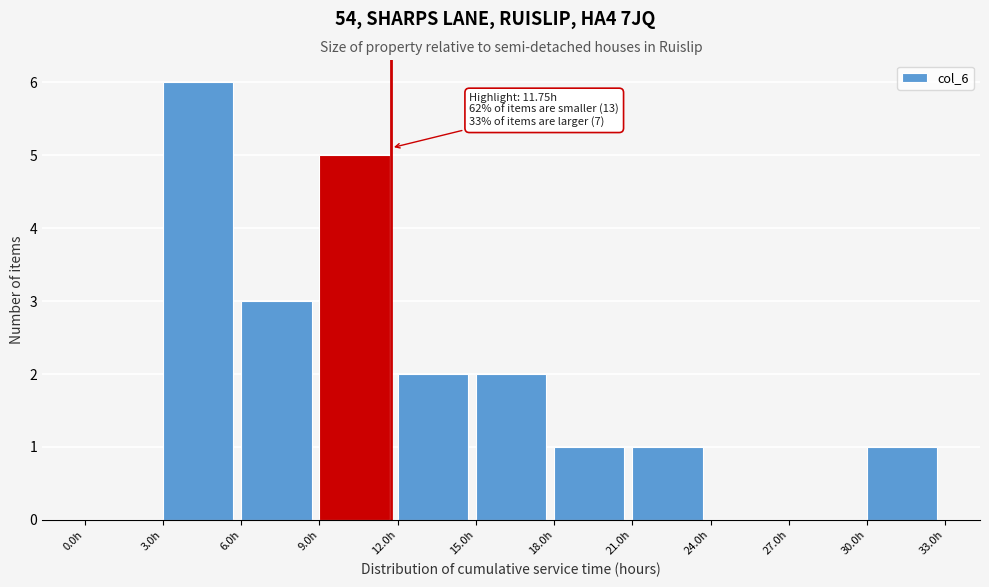

Which range on the x-axis has the tallest bar?

3 to 6